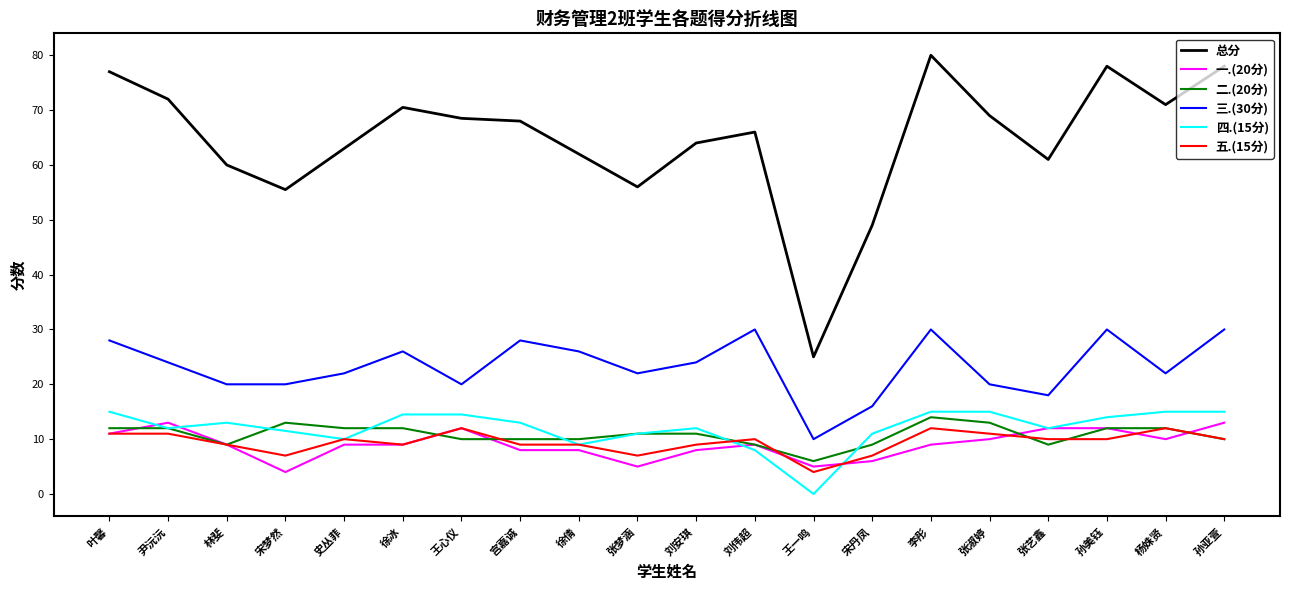

Reading right to left, extract all data points from this chart.

总分: 孙亚萱=78.0	杨姝贤=71.0	孙美钰=78.0	张艺鑫=61.0	张淑婷=69.0	李彤=80.0	宋丹凤=49.0	王一鸣=25.0	刘伟超=66.0	刘安琪=64.0	张梦涵=56.0	徐倩=62.0	宫嘉诚=68.0	王心仪=68.5	徐冰=70.5	史丛菲=63.0	宋梦然=55.5	林斐=60.0	尹沅沅=72.0	叶馨=77.0
一.(20分): 孙亚萱=13.0	杨姝贤=10.0	孙美钰=12.0	张艺鑫=12.0	张淑婷=10.0	李彤=9.0	宋丹凤=6.0	王一鸣=5.0	刘伟超=9.0	刘安琪=8.0	张梦涵=5.0	徐倩=8.0	宫嘉诚=8.0	王心仪=12.0	徐冰=9.0	史丛菲=9.0	宋梦然=4.0	林斐=9.0	尹沅沅=13.0	叶馨=11.0
二.(20分): 孙亚萱=10.0	杨姝贤=12.0	孙美钰=12.0	张艺鑫=9.0	张淑婷=13.0	李彤=14.0	宋丹凤=9.0	王一鸣=6.0	刘伟超=9.0	刘安琪=11.0	张梦涵=11.0	徐倩=10.0	宫嘉诚=10.0	王心仪=10.0	徐冰=12.0	史丛菲=12.0	宋梦然=13.0	林斐=9.0	尹沅沅=12.0	叶馨=12.0
三.(30分): 孙亚萱=30.0	杨姝贤=22.0	孙美钰=30.0	张艺鑫=18.0	张淑婷=20.0	李彤=30.0	宋丹凤=16.0	王一鸣=10.0	刘伟超=30.0	刘安琪=24.0	张梦涵=22.0	徐倩=26.0	宫嘉诚=28.0	王心仪=20.0	徐冰=26.0	史丛菲=22.0	宋梦然=20.0	林斐=20.0	尹沅沅=24.0	叶馨=28.0
四.(15分): 孙亚萱=15.0	杨姝贤=15.0	孙美钰=14.0	张艺鑫=12.0	张淑婷=15.0	李彤=15.0	宋丹凤=11.0	王一鸣=0.0	刘伟超=8.0	刘安琪=12.0	张梦涵=11.0	徐倩=9.0	宫嘉诚=13.0	王心仪=14.5	徐冰=14.5	史丛菲=10.0	宋梦然=11.5	林斐=13.0	尹沅沅=12.0	叶馨=15.0
五.(15分): 孙亚萱=10.0	杨姝贤=12.0	孙美钰=10.0	张艺鑫=10.0	张淑婷=11.0	李彤=12.0	宋丹凤=7.0	王一鸣=4.0	刘伟超=10.0	刘安琪=9.0	张梦涵=7.0	徐倩=9.0	宫嘉诚=9.0	王心仪=12.0	徐冰=9.0	史丛菲=10.0	宋梦然=7.0	林斐=9.0	尹沅沅=11.0	叶馨=11.0